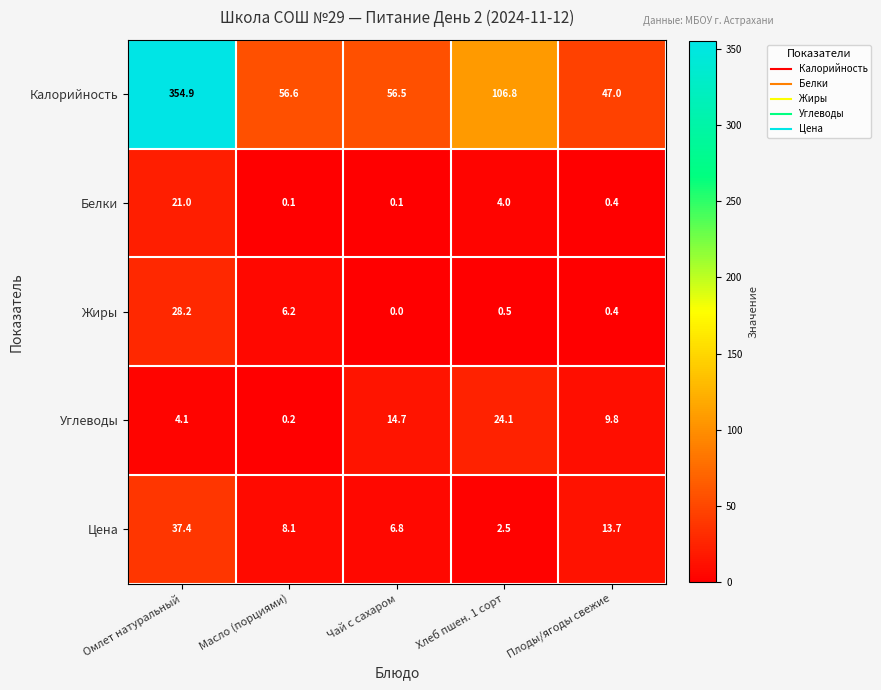

List the series in order of their peak value, highest first.

Калорийность, Цена, Жиры, Углеводы, Белки